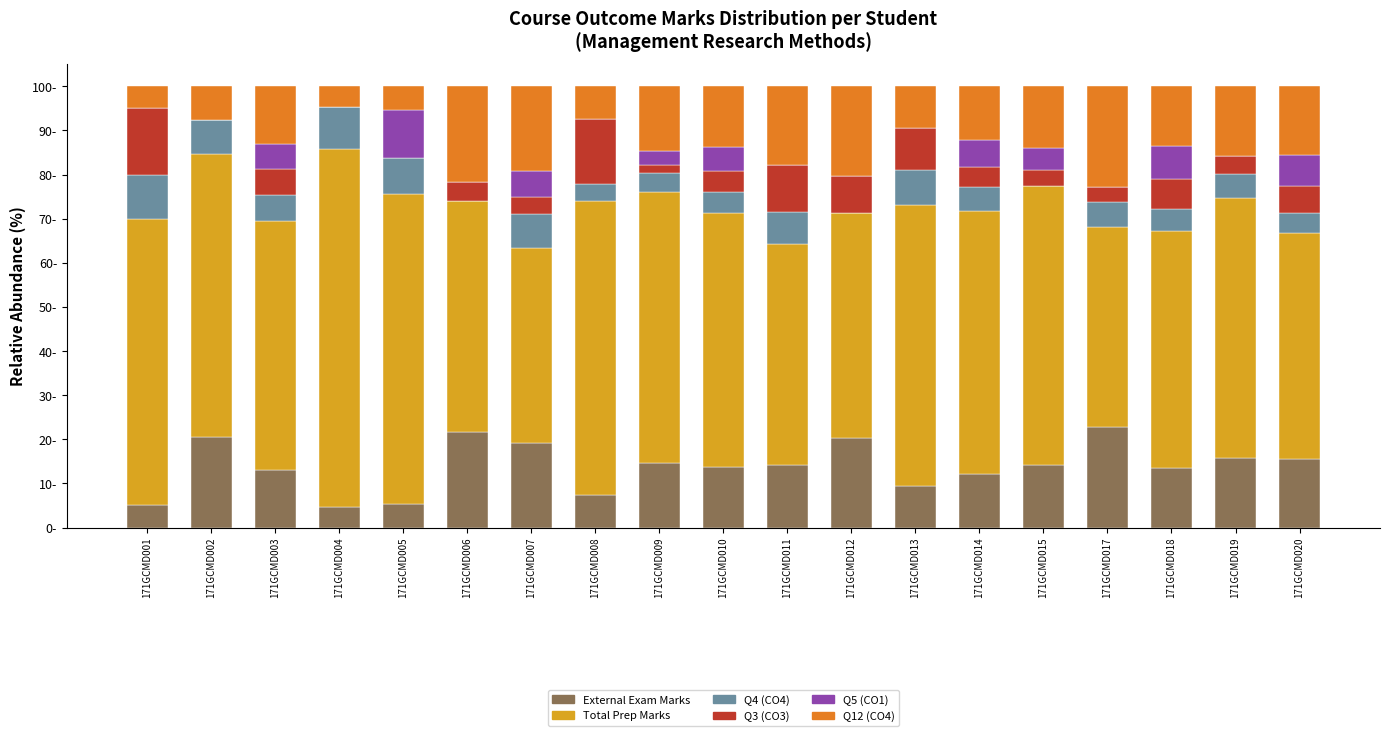

Are the bars grouped side by side (vs. stacked)?

No